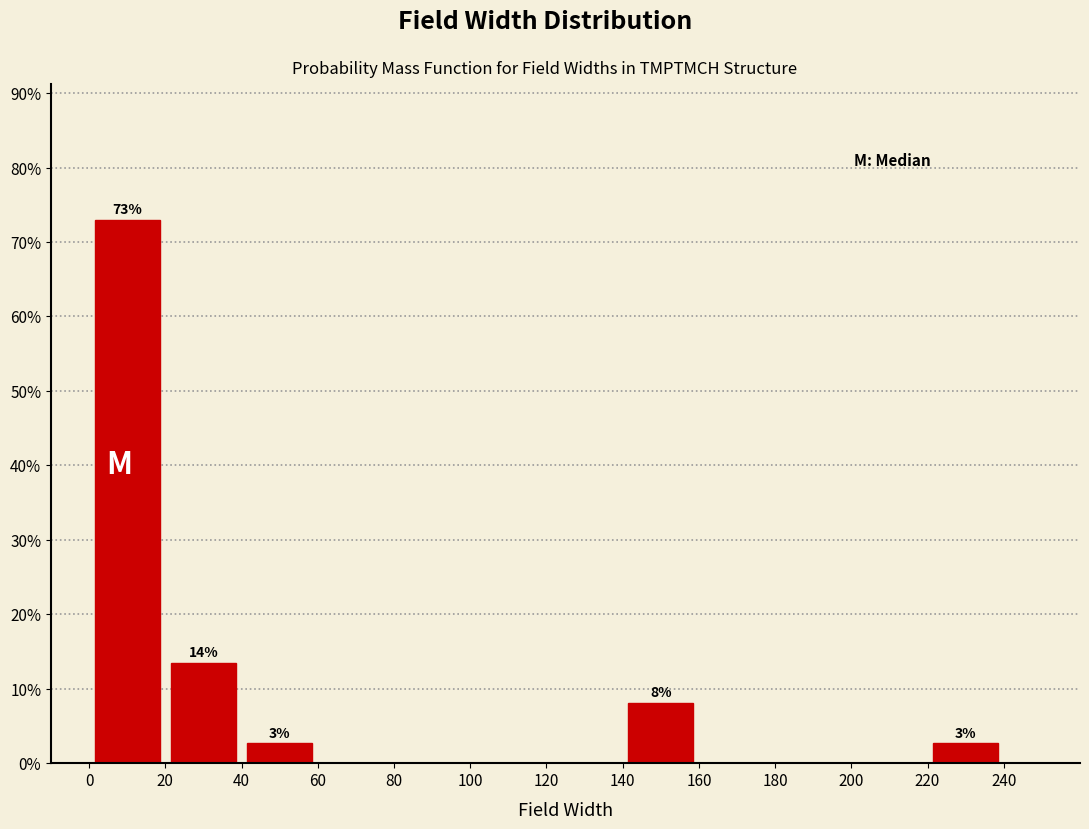

Over which range of the x-axis is the bar tallest?

0 to 20